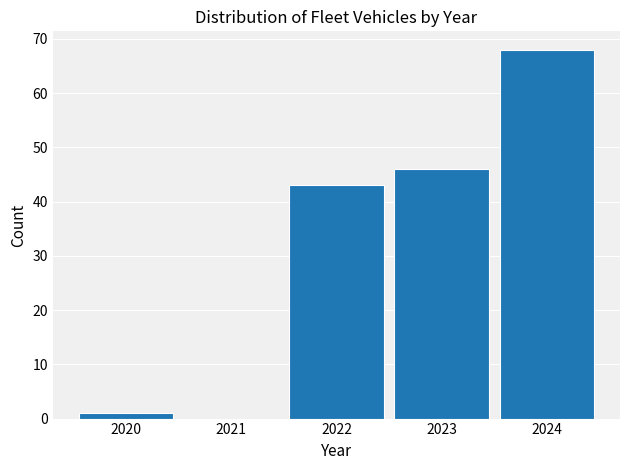

How tall is the bar that spans 2022.5 to 2023.5 on the x-axis? The values are not printed on the chart, so give them approximately, as read against the axis.

46